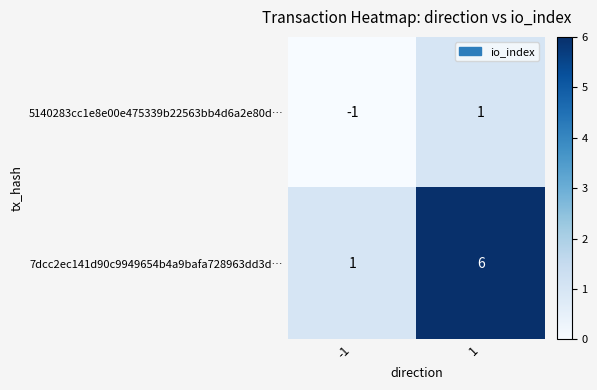

Which series has the widest spread of values?

7dcc2ec141d90c9949654b4a9bafa728963dd3d…